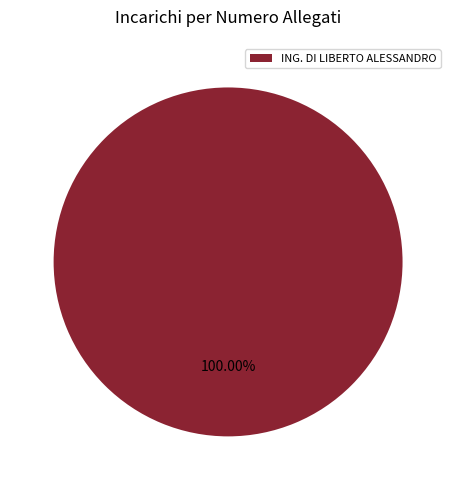

Rank the categories by value from lowest to highest.

ING. DI LIBERTO ALESSANDRO